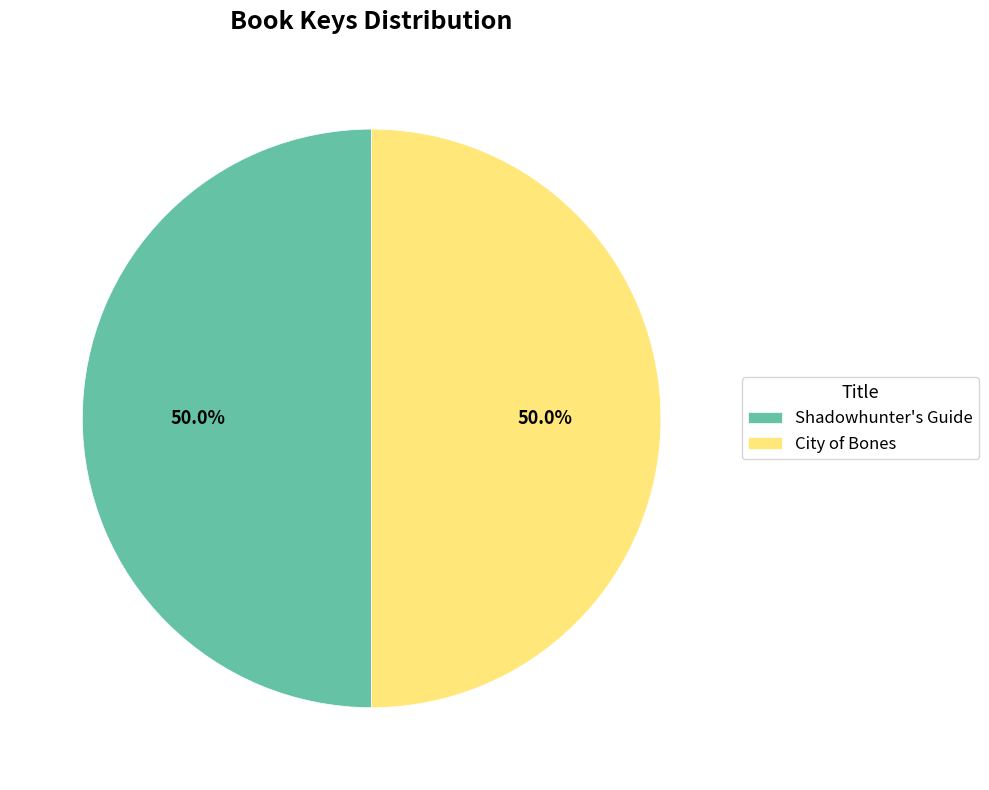

Is the sum of City of Bones and Shadowhunter's Guide greater than half?

Yes